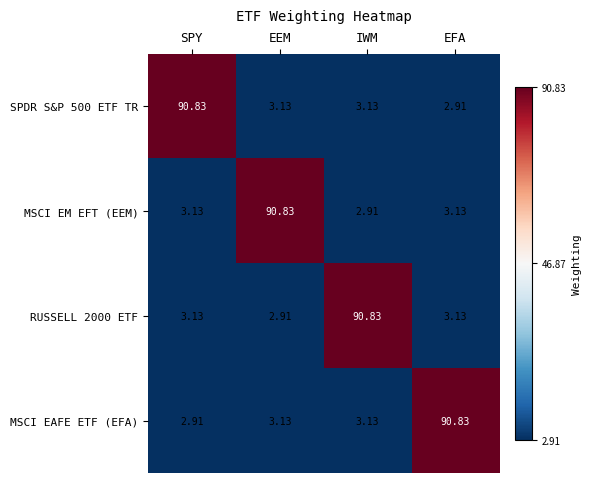

At how many categories does at least one series exceed 13?

4